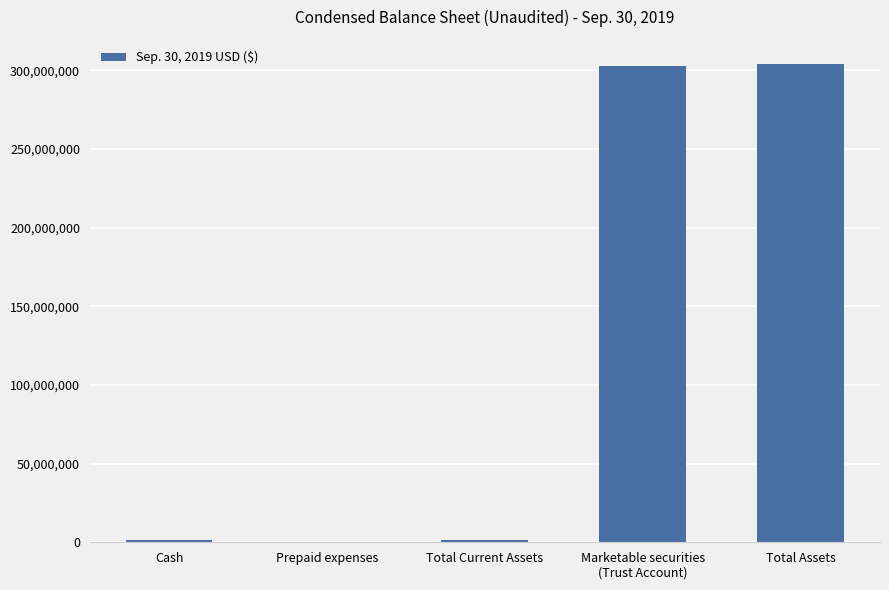

What is the sum of all values?

609692135